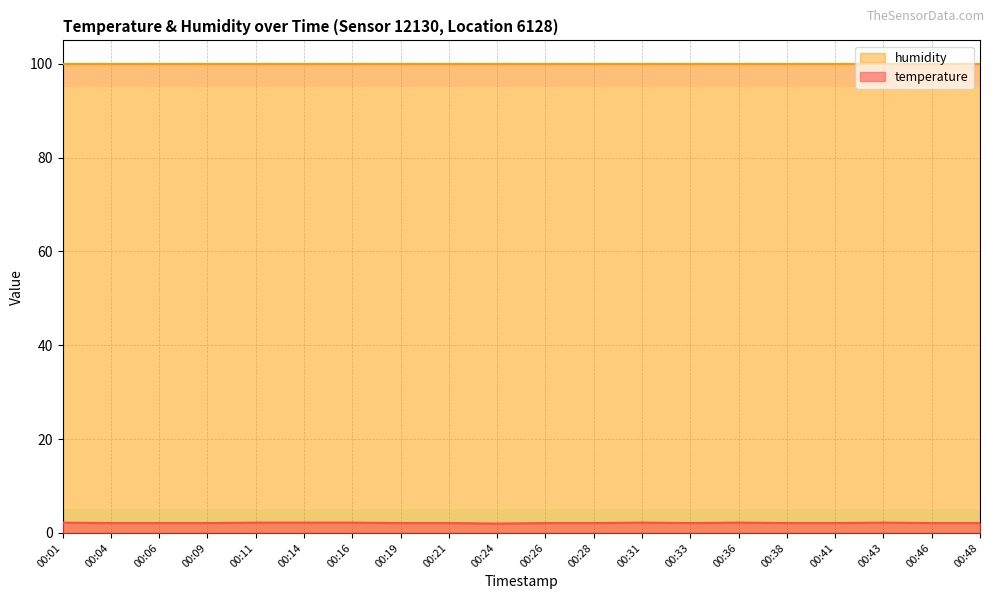

At which category does the chart reach its minimum across all series?

00:24